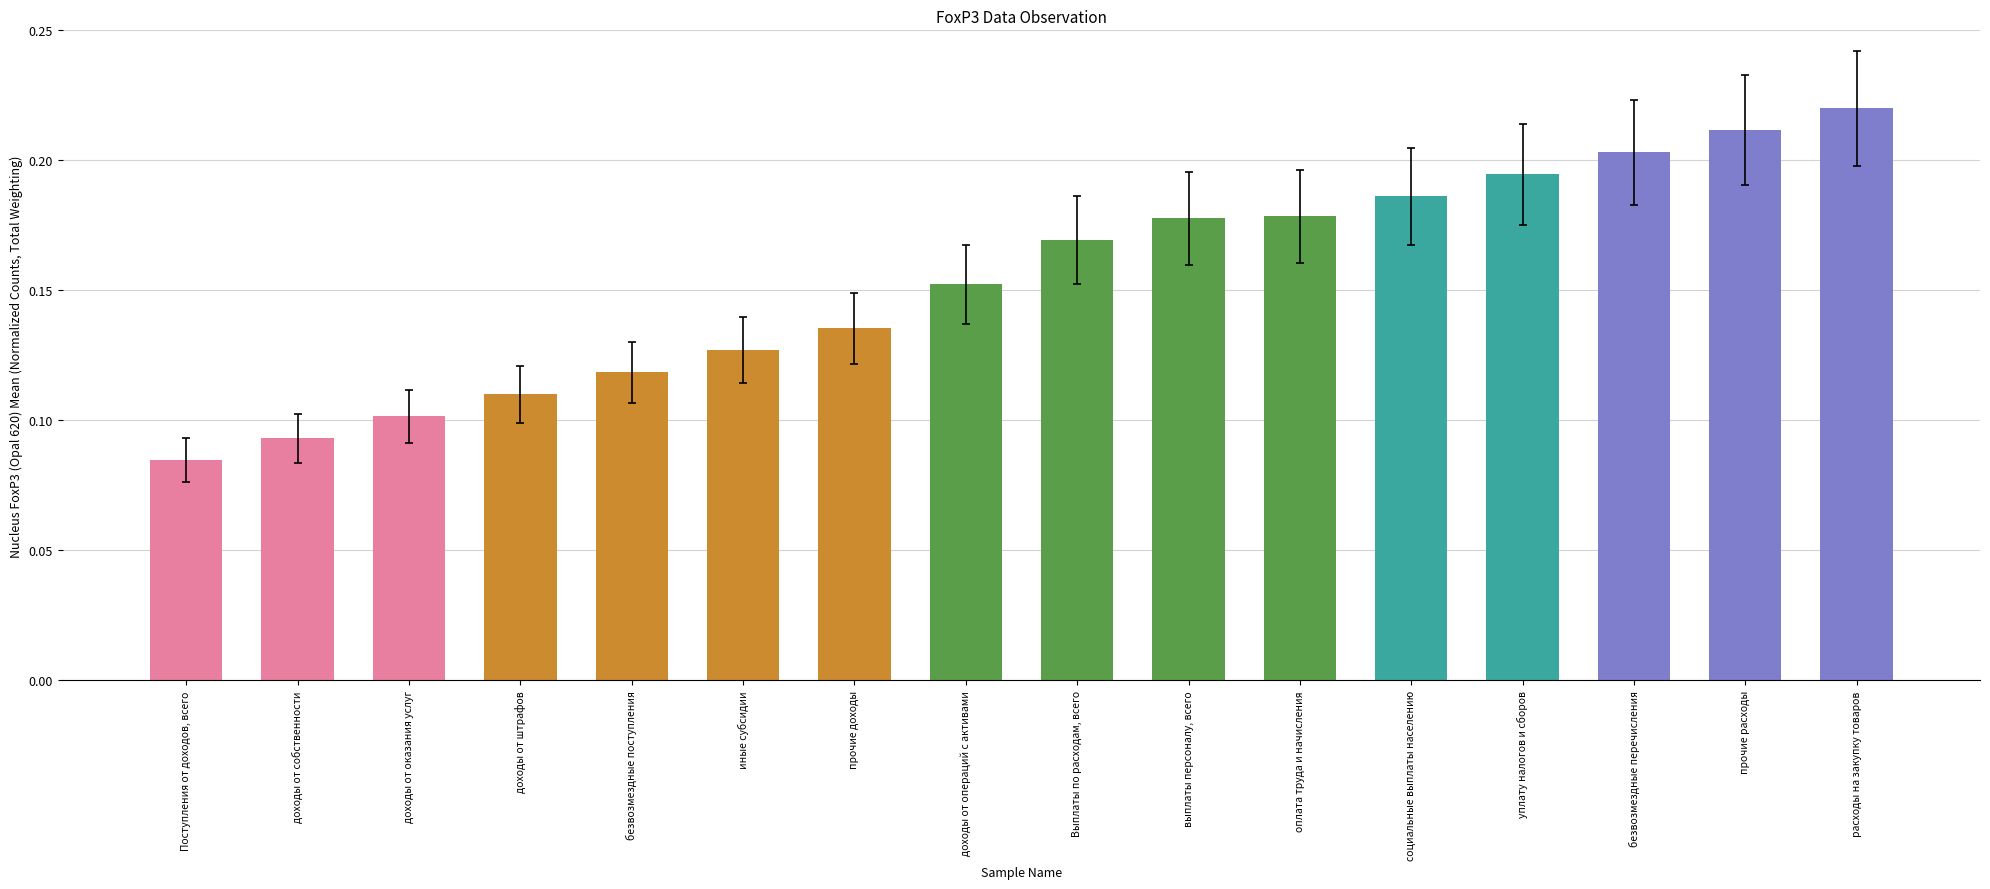

Which category has the highest value across all series?

расходы на закупку товаров